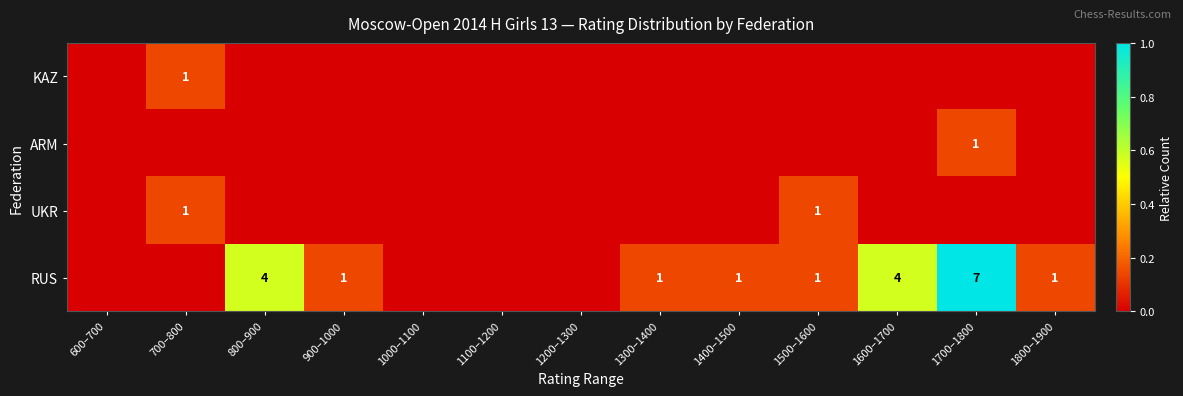

True or false: RUS has a value of 4 at 1600–1700.

True